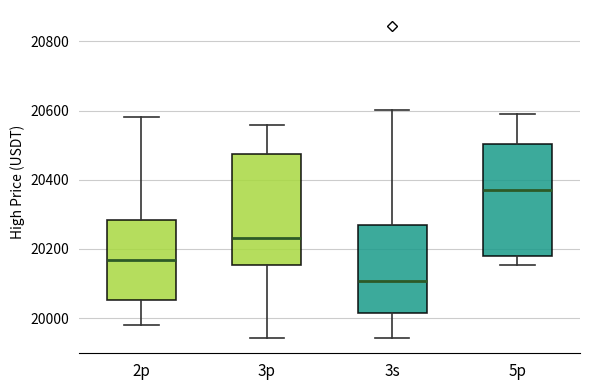

Where does the lower whisker of the box for 3s end on the y-axis? The values are not printed on the chart, so give them approximately, as read against the axis.

19940